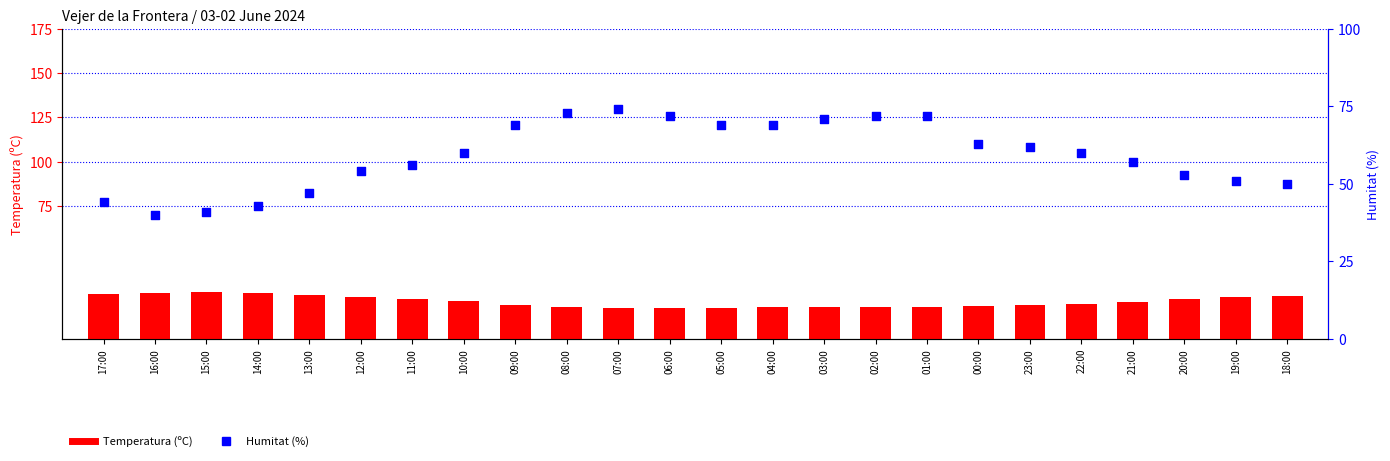

At which category is the sum across all series the highest?

07:00